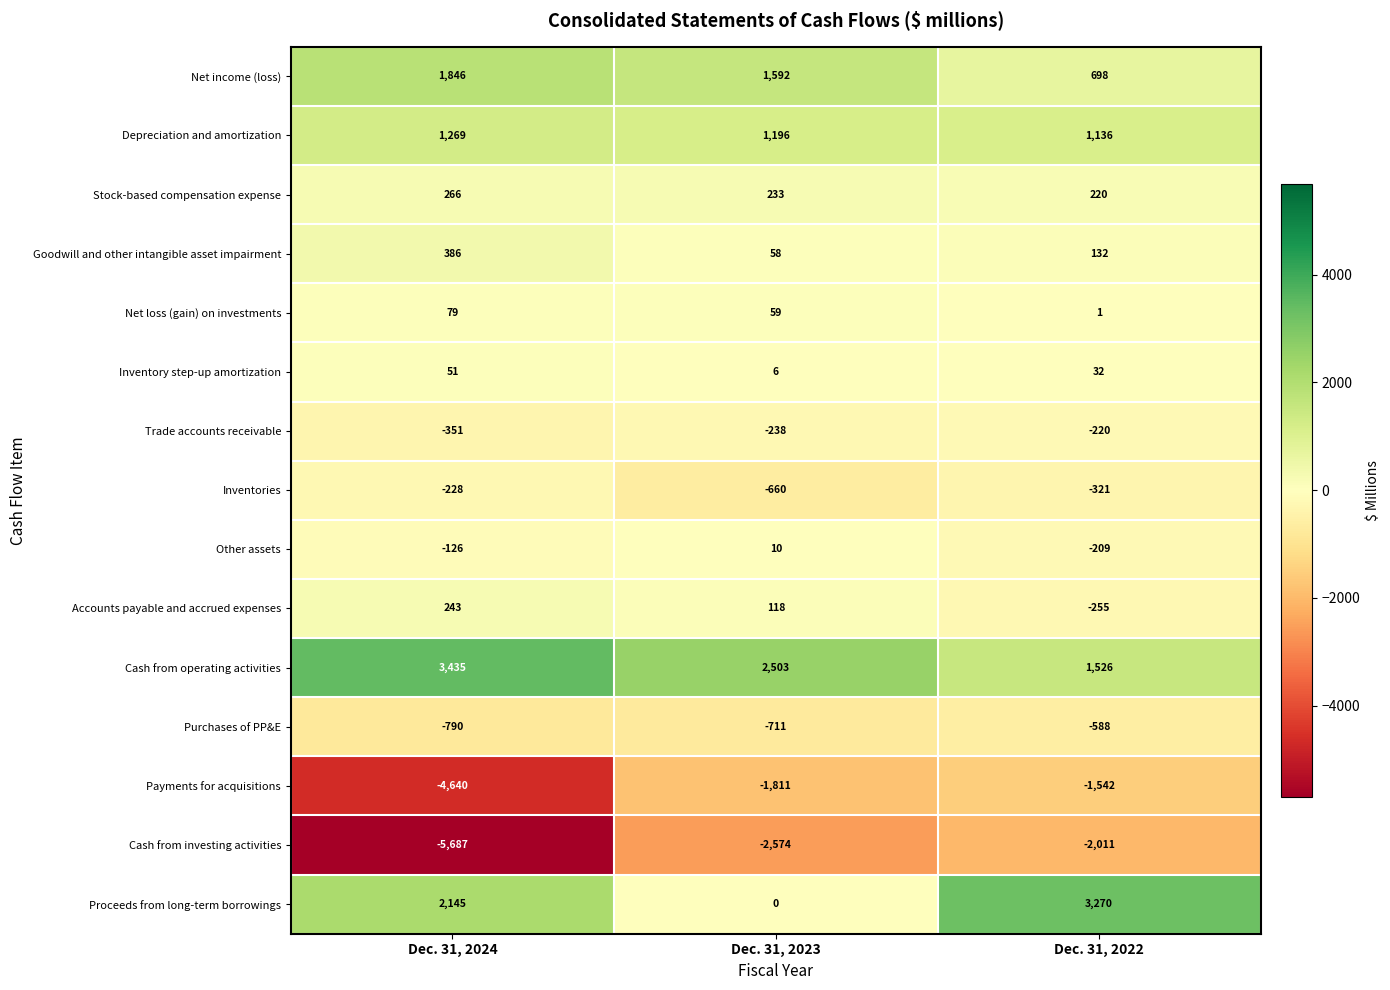

Which series changed the most between Dec. 31, 2024 and Dec. 31, 2022?

Cash from investing activities